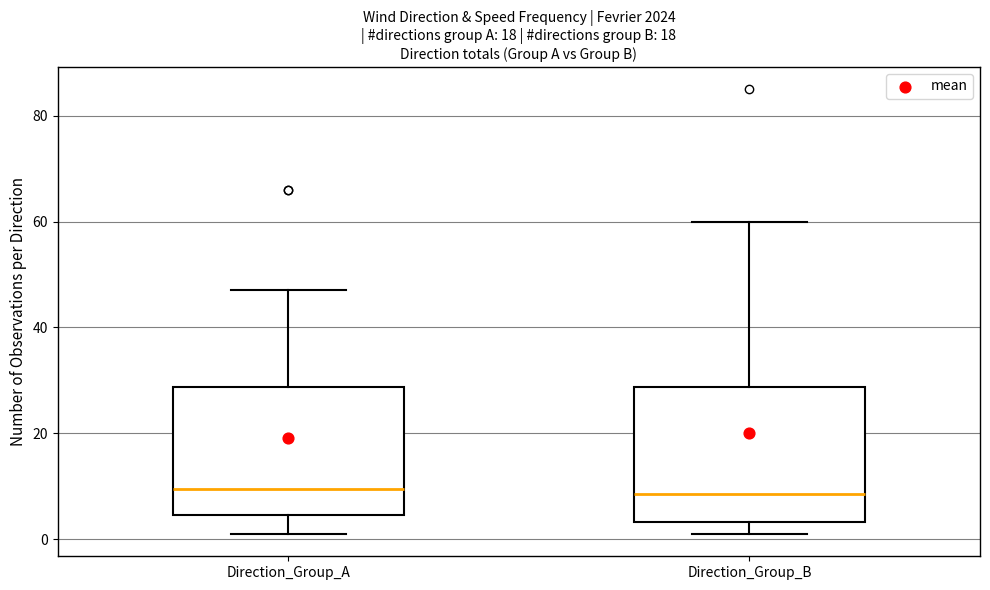

Reading left to right, transcribe this box plot: for each box, give where its median line is, the range the box spans, and where its two whiskers end, as read against the y-axis. The values are not printed on the chart, so give them approximately, as read against the axis.

Direction_Group_A: median 10, box 4 to 28, whiskers 2 to 48
Direction_Group_B: median 8, box 4 to 28, whiskers 2 to 60